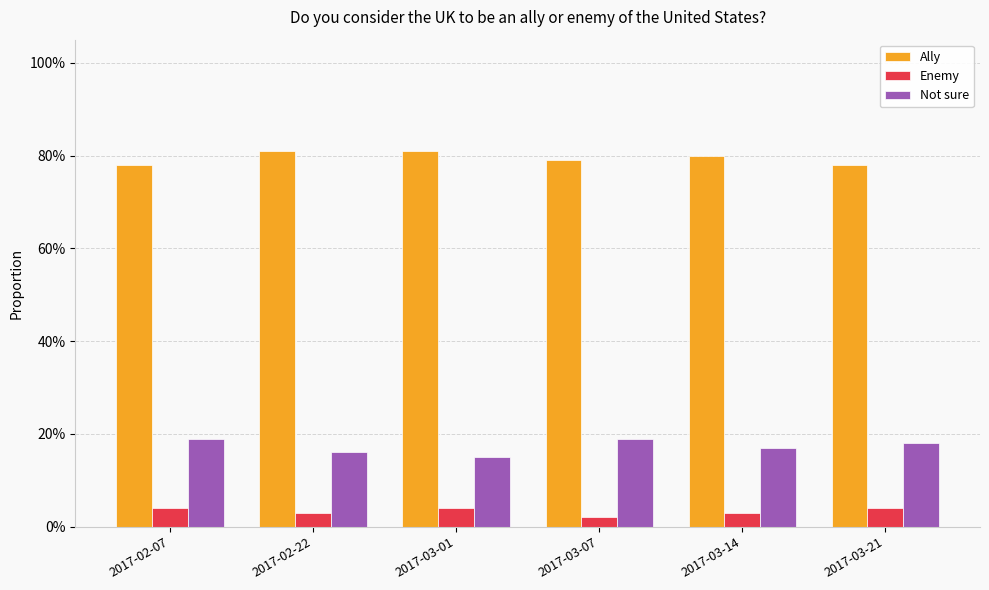

Rank the series at 2017-03-01 from lowest to highest value.

Enemy, Not sure, Ally